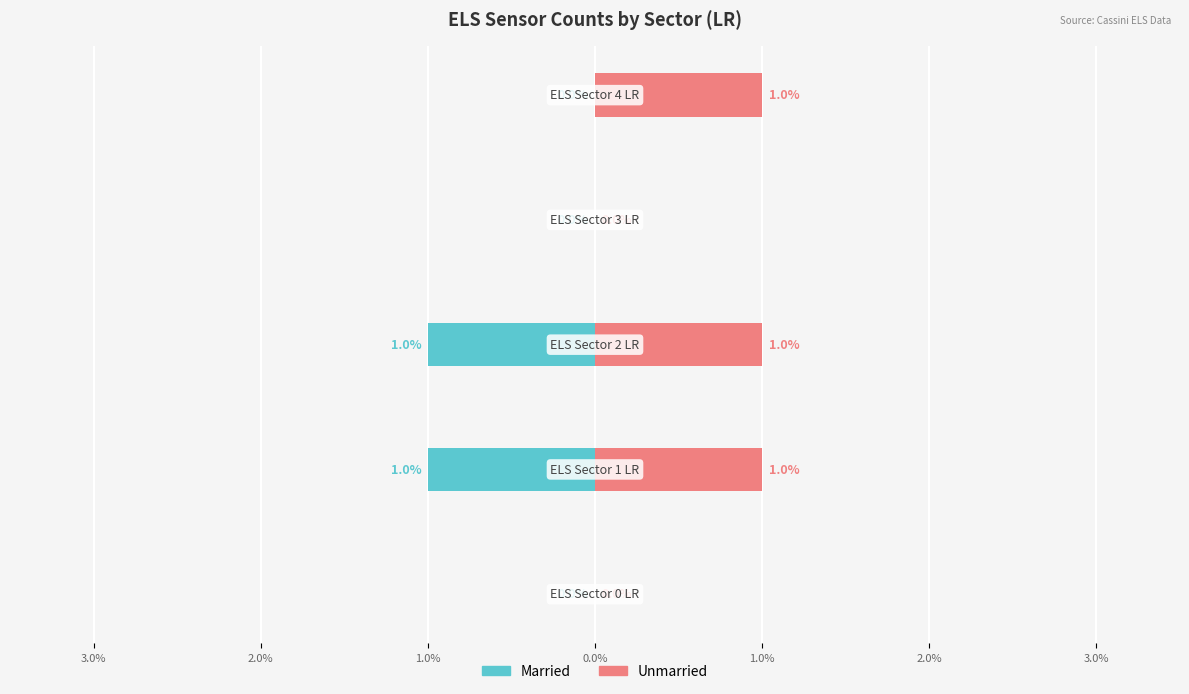

Reading left to right, list all the values displayed in this chart.

Married: 3.0%=0	2.0%=-1	1.0%=-1	0.0%=0	1.0%=0
Unmarried: 3.0%=0	2.0%=1	1.0%=1	0.0%=0	1.0%=1